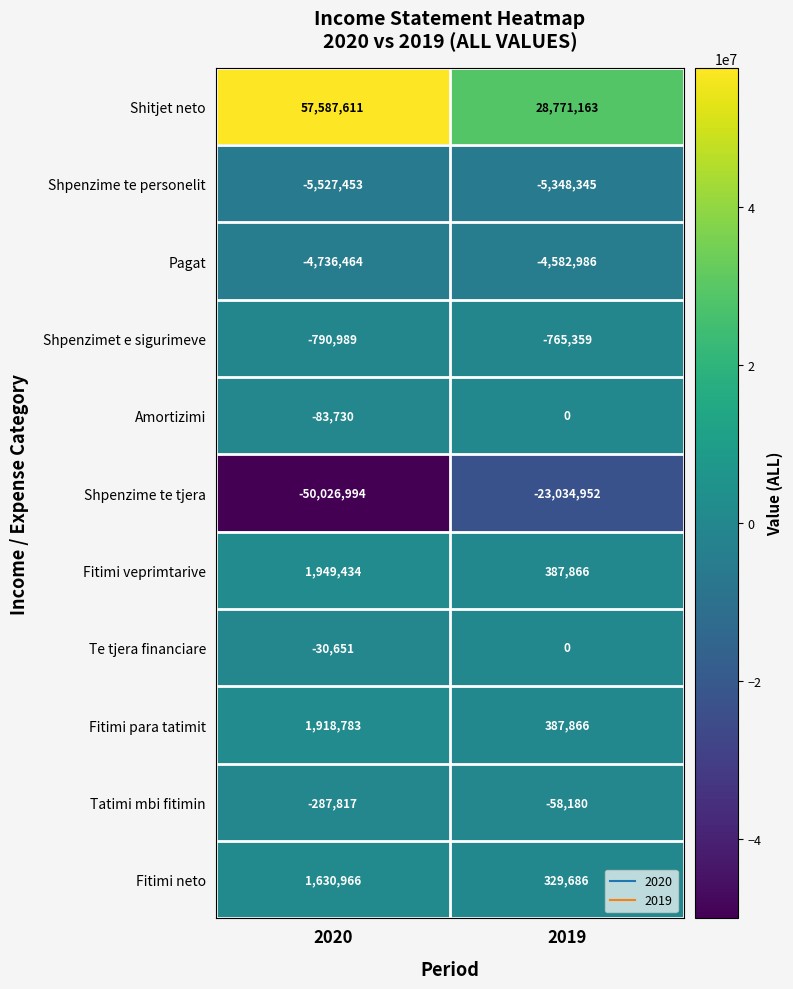

What is the minimum value shown in the chart?

-50026994